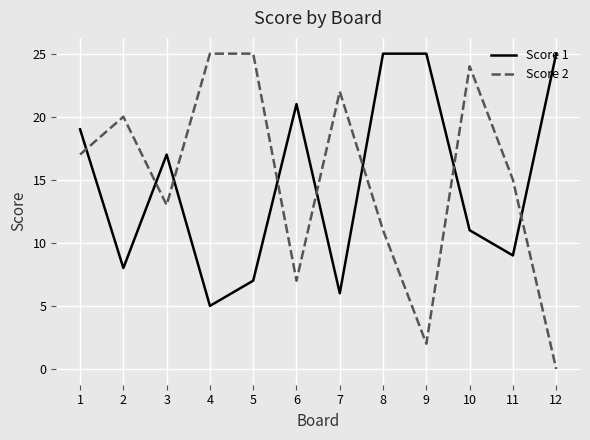

True or false: Score 2 has a value of 25 at 4.

True